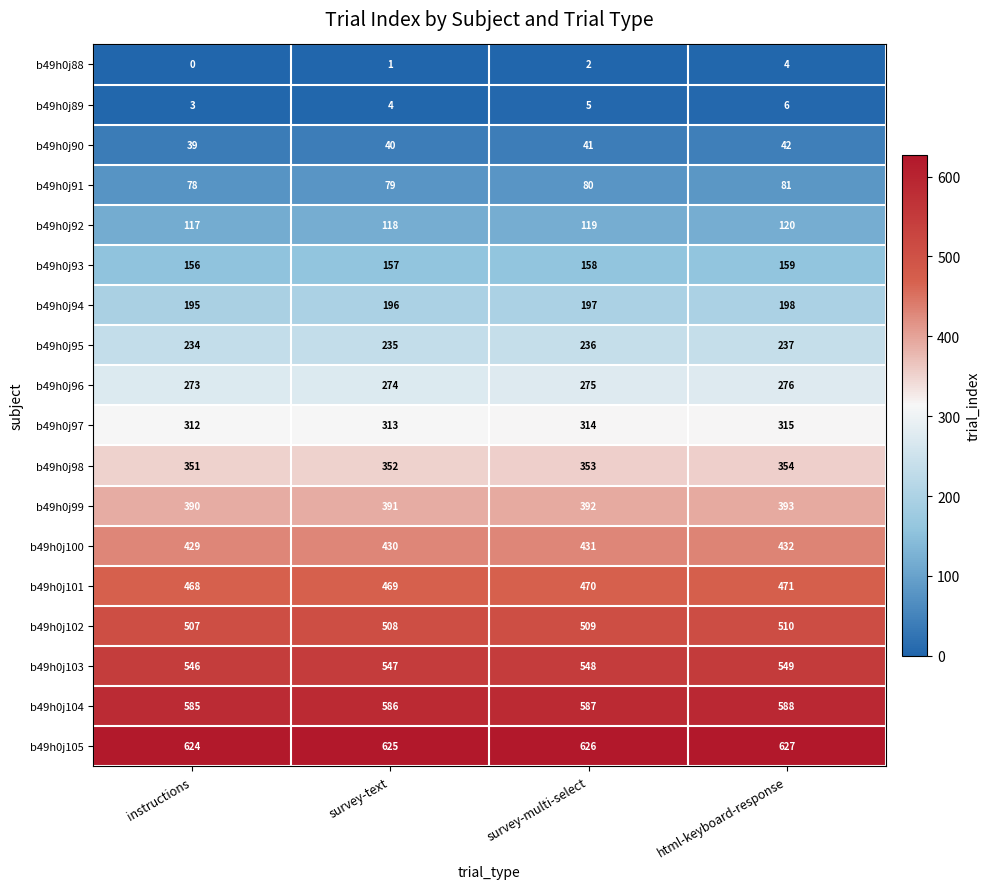

The value of b49h0j101 at html-keyboard-response is 779. True or false?

False